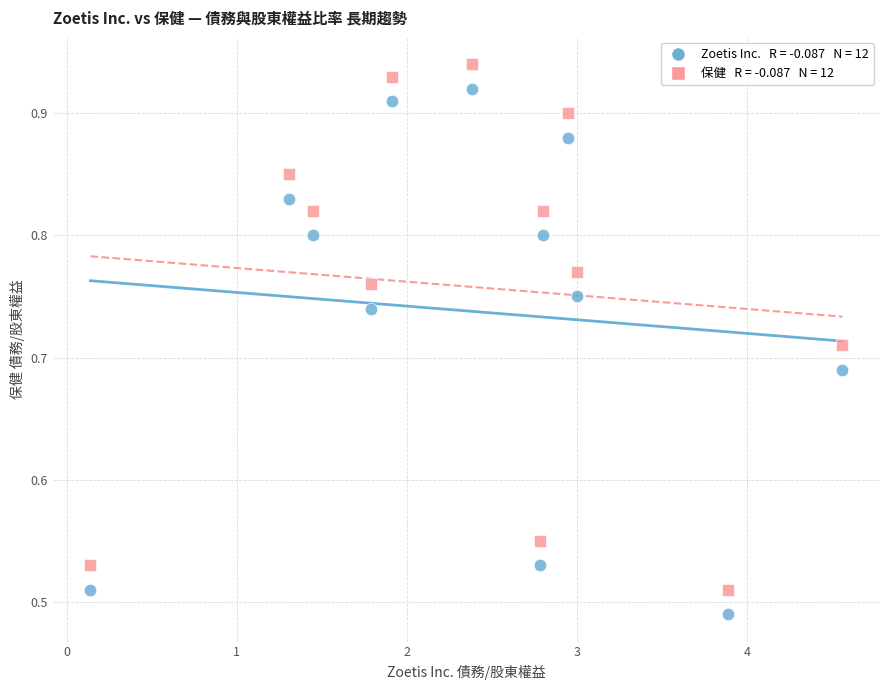

Across all data points, what is the range of X values (max minus min)?

4.4